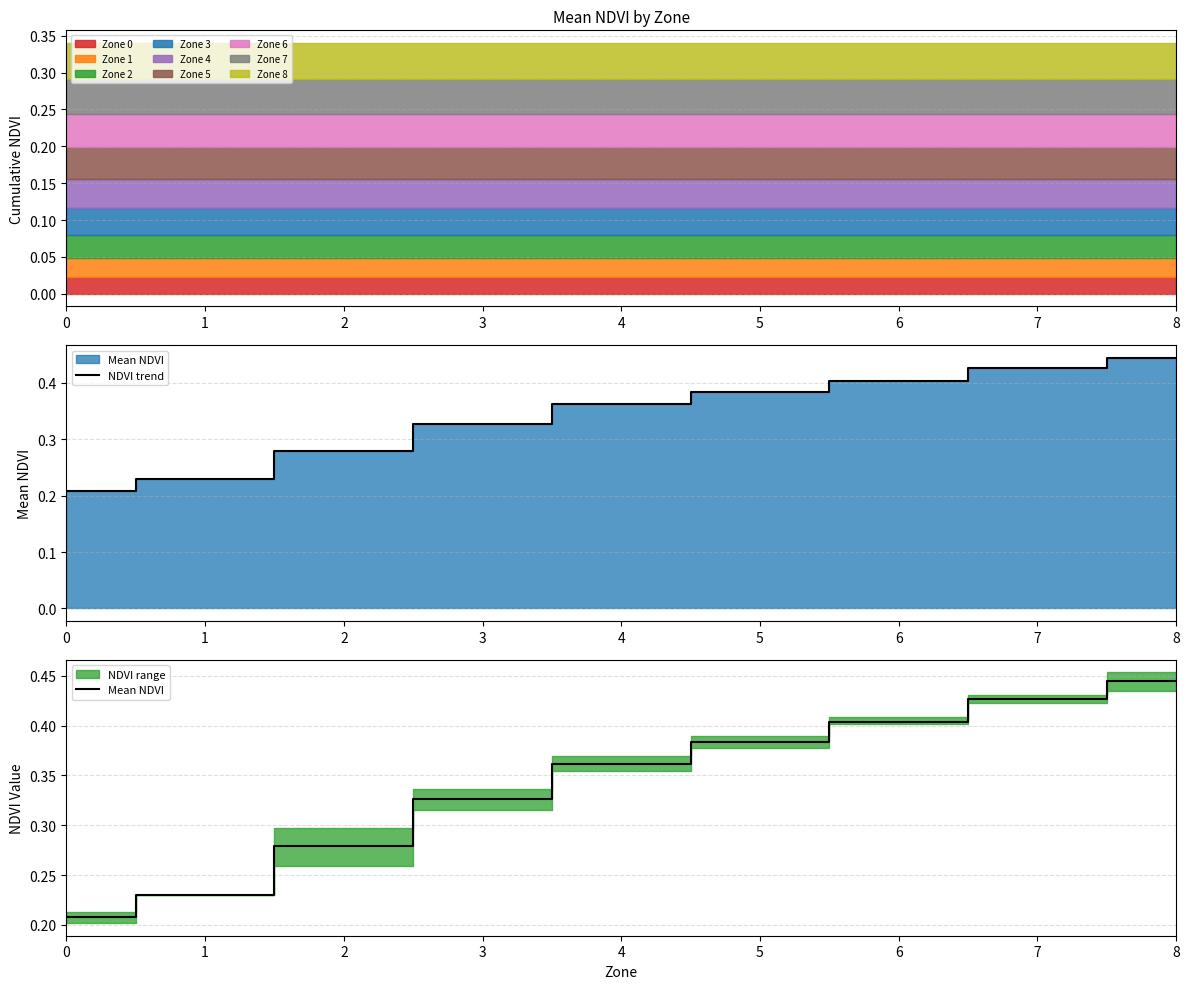

Between 3 and 6, which series saw the biggest shift?

NDVI trend